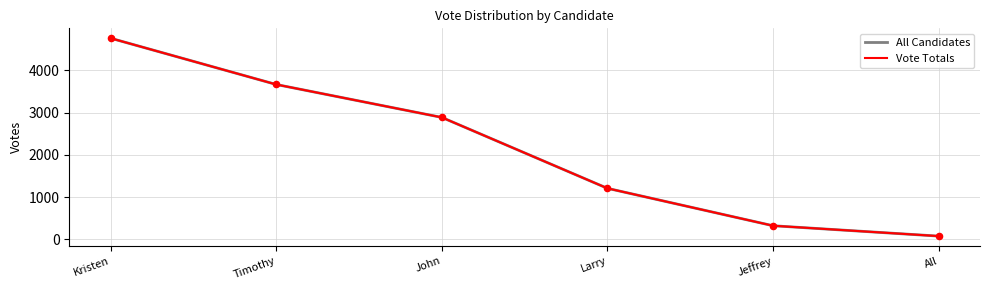

Does the chart have visible grid lines?

Yes